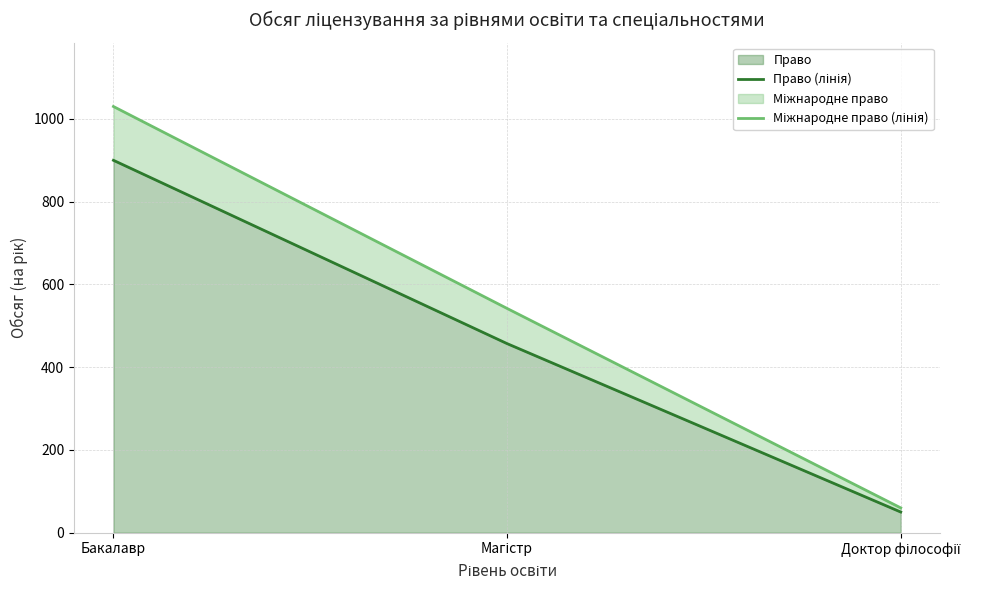

At which label does Міжнародне право (лінія) first exceed 542?

Бакалавр